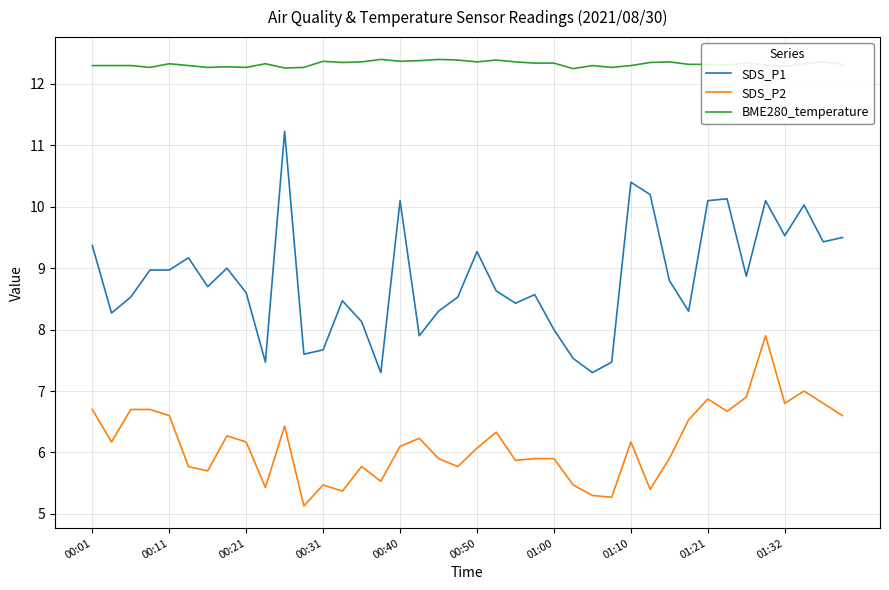

What is the highest value of the BME280_temperature series?

12.4